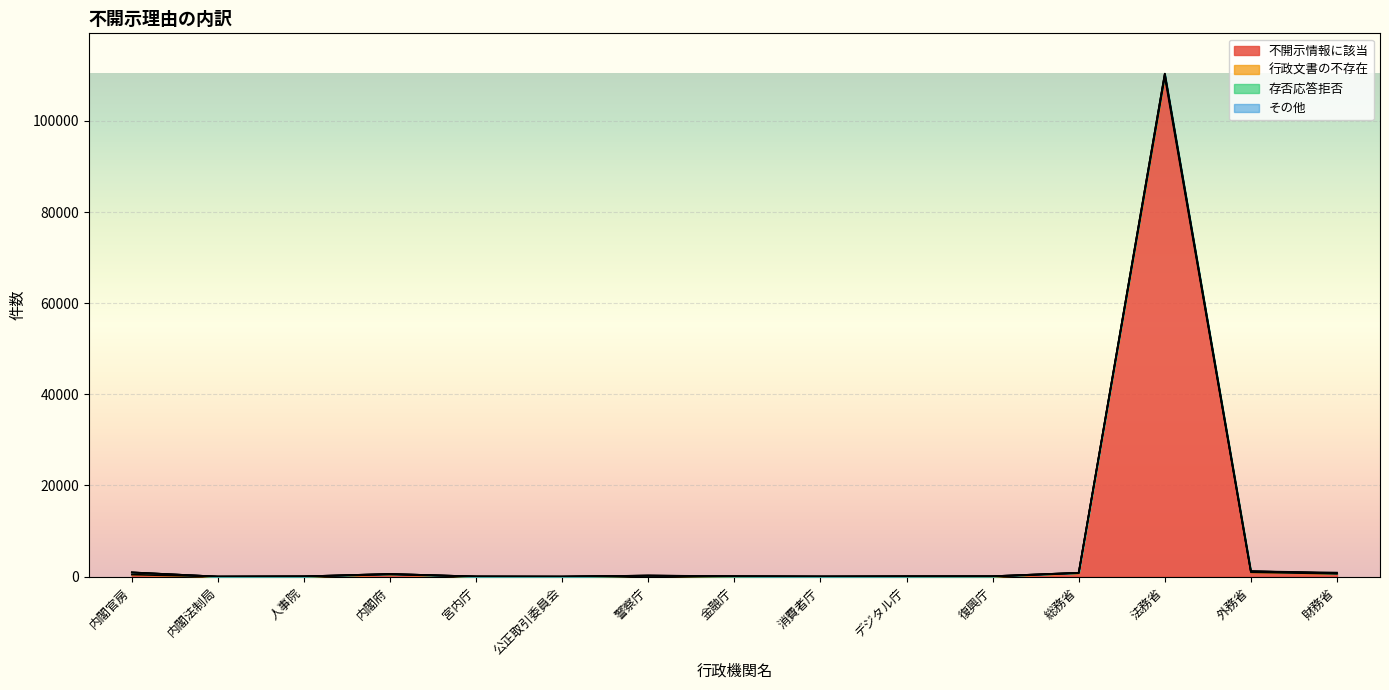

What are all the series names shown in the legend?

不開示情報に該当, 行政文書の不存在, 存否応答拒否, その他